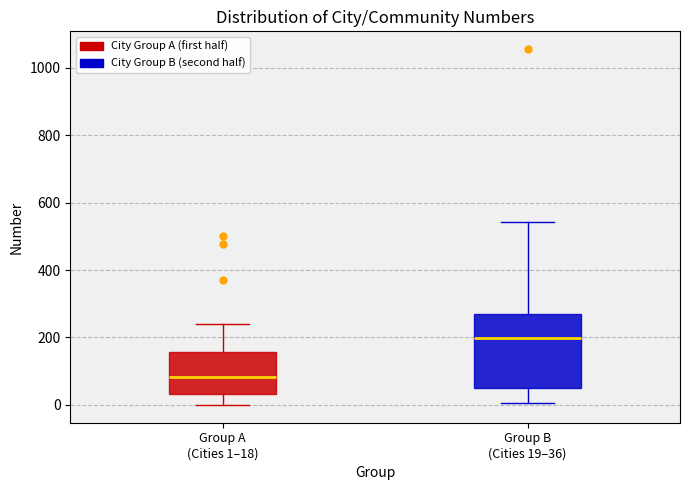

Reading left to right, transcribe this box plot: for each box, give where its median line is, the range the box spans, and where its two whiskers end, as read against the y-axis. The values are not printed on the chart, so give them approximately, as read against the axis.

Group A (Cities 1–18): median 80, box 40 to 160, whiskers 0 to 240
Group B (Cities 19–36): median 200, box 40 to 260, whiskers 0 to 540